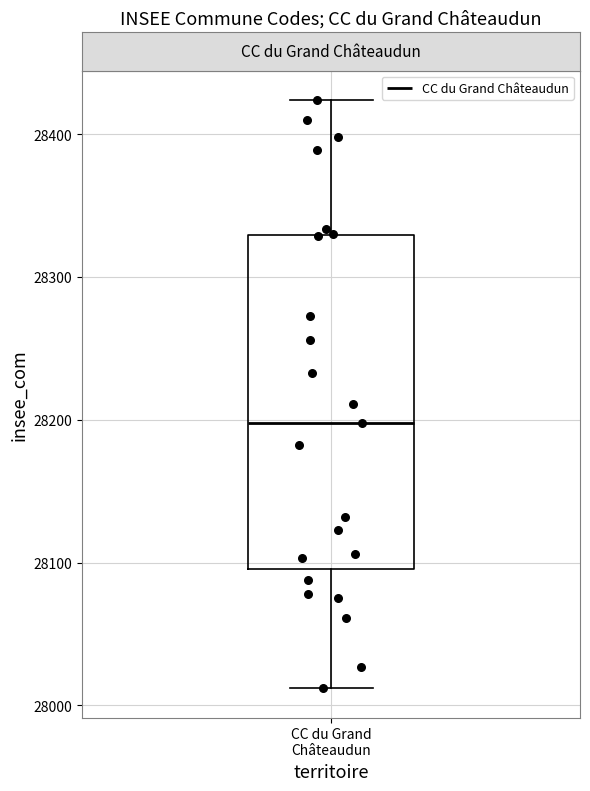

Read this box plot against the y-axis: the position of the median line, the range covered by the box, and the ends of both whiskers. The values are not printed on the chart, so give them approximately, as read against the axis.

median 28200, box 28100 to 28330, whiskers 28010 to 28420